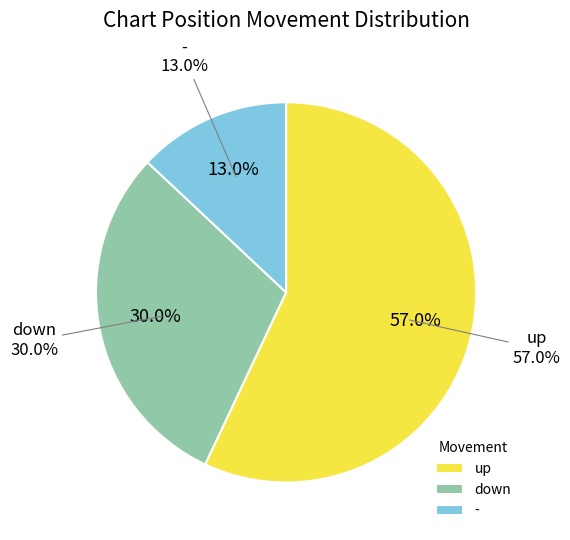

What portion of the pie excludes down?

70.0%